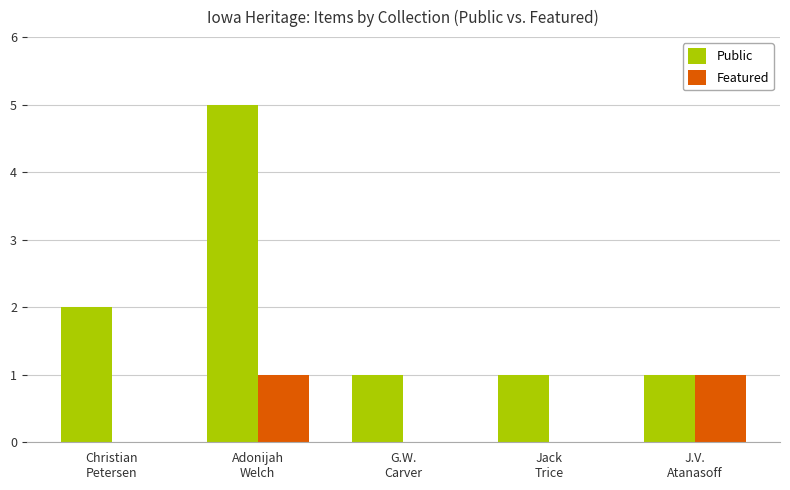

Count the Public values in the range 1 to 2.

4